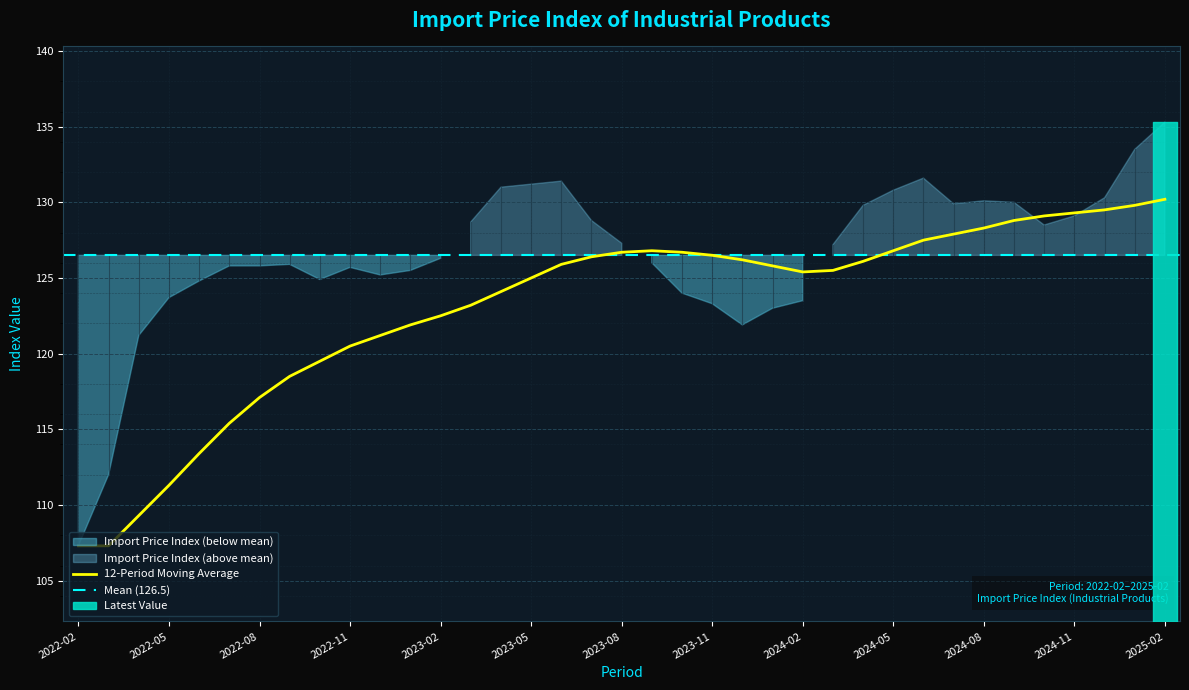

What is the minimum value shown in the chart?

107.3